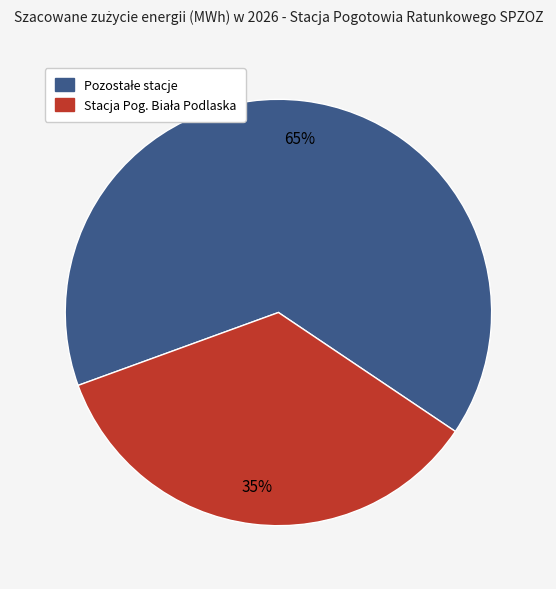

To the nearest percent, what is the average slice percentage?

50%